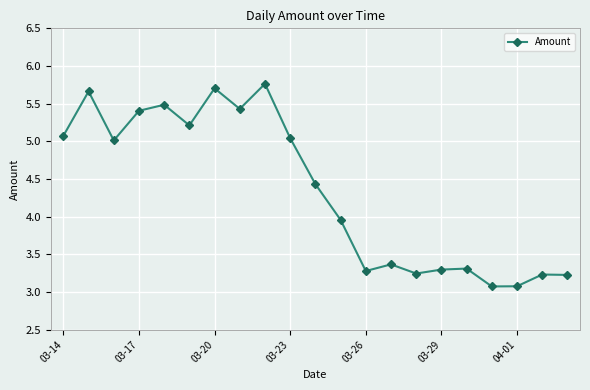

Does the chart have visible grid lines?

Yes